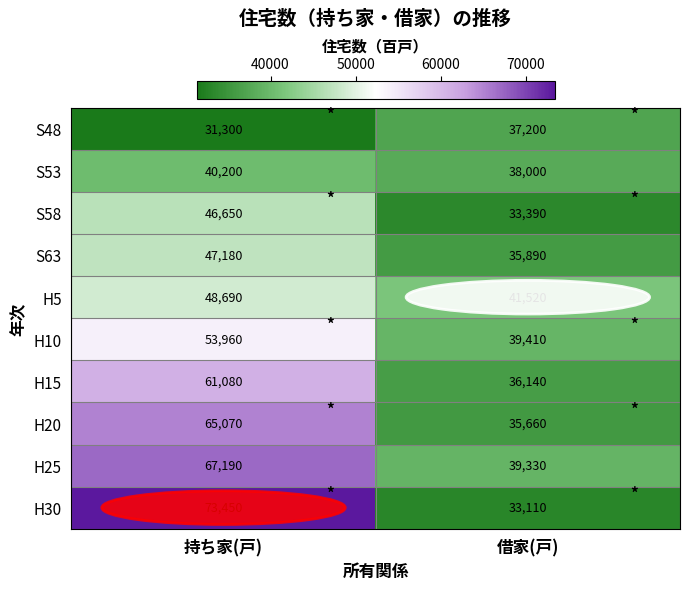

Between 持ち家(戸) and 借家(戸), which series saw the biggest shift?

H30